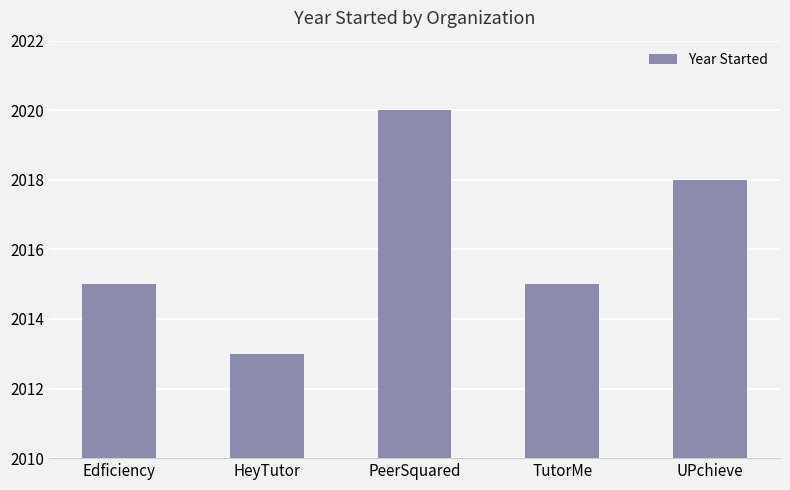

What is the sum of the values at TutorMe and PeerSquared?

4035